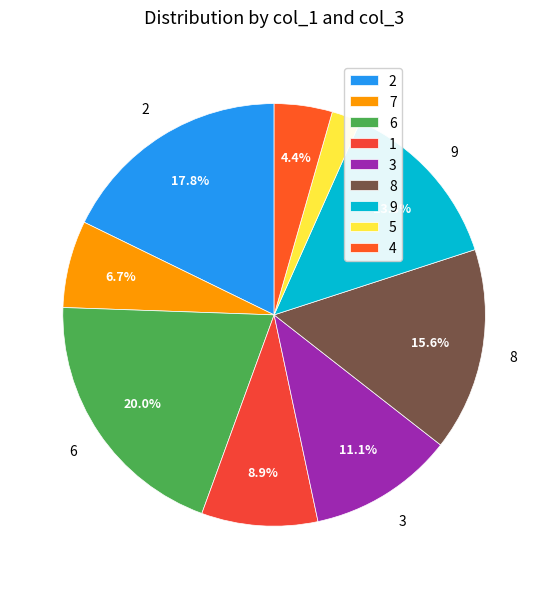

Which category has the biggest portion of the pie?

6